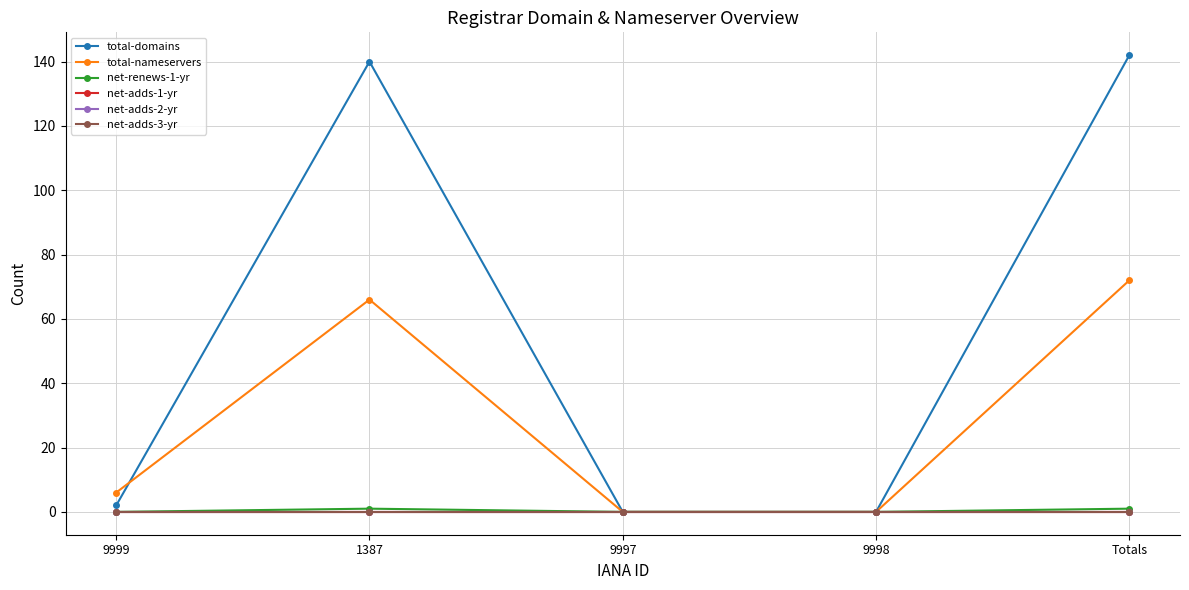

What position from the left is Totals?

5